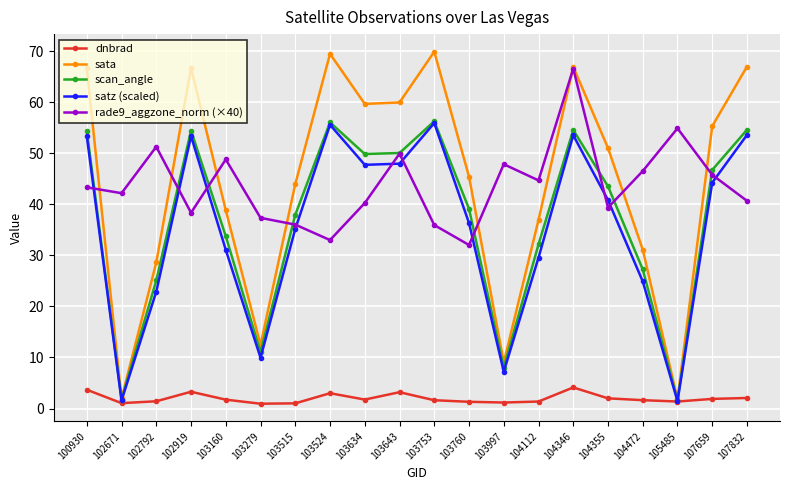

What is the value of the dnbrad point at the 3rd from the left?

1.4